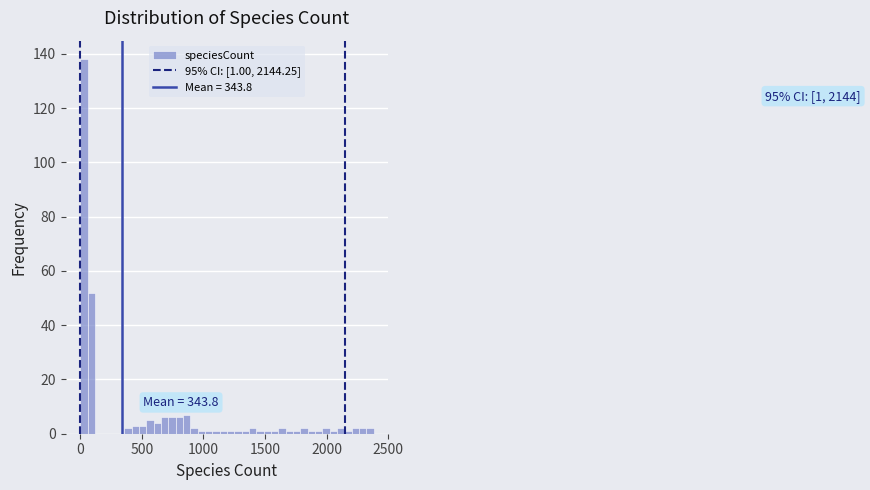

Read against the x-axis, roughly where is the centre of the tallest bar?

50